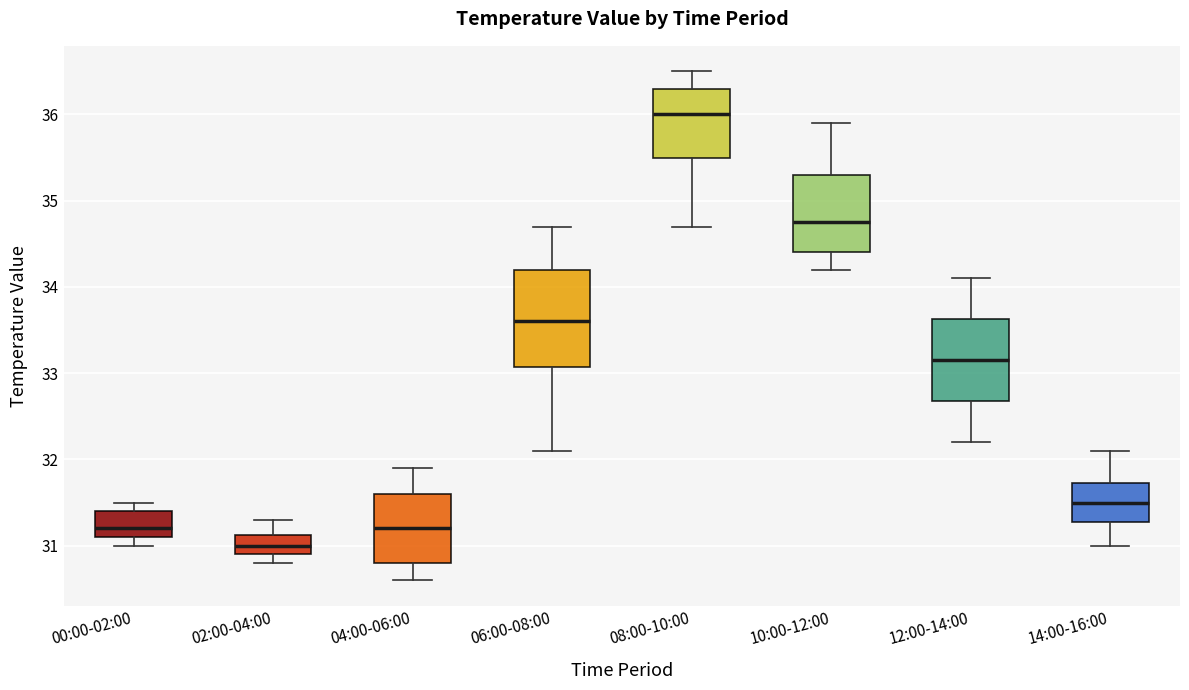

Reading left to right, transcribe this box plot: for each box, give where its median line is, the range the box spans, and where its two whiskers end, as read against the y-axis. The values are not printed on the chart, so give them approximately, as read against the axis.

00:00-02:00: median 31.2, box 31.1 to 31.4, whiskers 31.0 to 31.5
02:00-04:00: median 31.0, box 30.9 to 31.1, whiskers 30.8 to 31.3
04:00-06:00: median 31.2, box 30.8 to 31.6, whiskers 30.6 to 31.9
06:00-08:00: median 33.6, box 33.1 to 34.2, whiskers 32.1 to 34.7
08:00-10:00: median 36.0, box 35.5 to 36.3, whiskers 34.7 to 36.5
10:00-12:00: median 34.8, box 34.4 to 35.3, whiskers 34.2 to 35.9
12:00-14:00: median 33.2, box 32.7 to 33.6, whiskers 32.2 to 34.1
14:00-16:00: median 31.5, box 31.3 to 31.7, whiskers 31.0 to 32.1